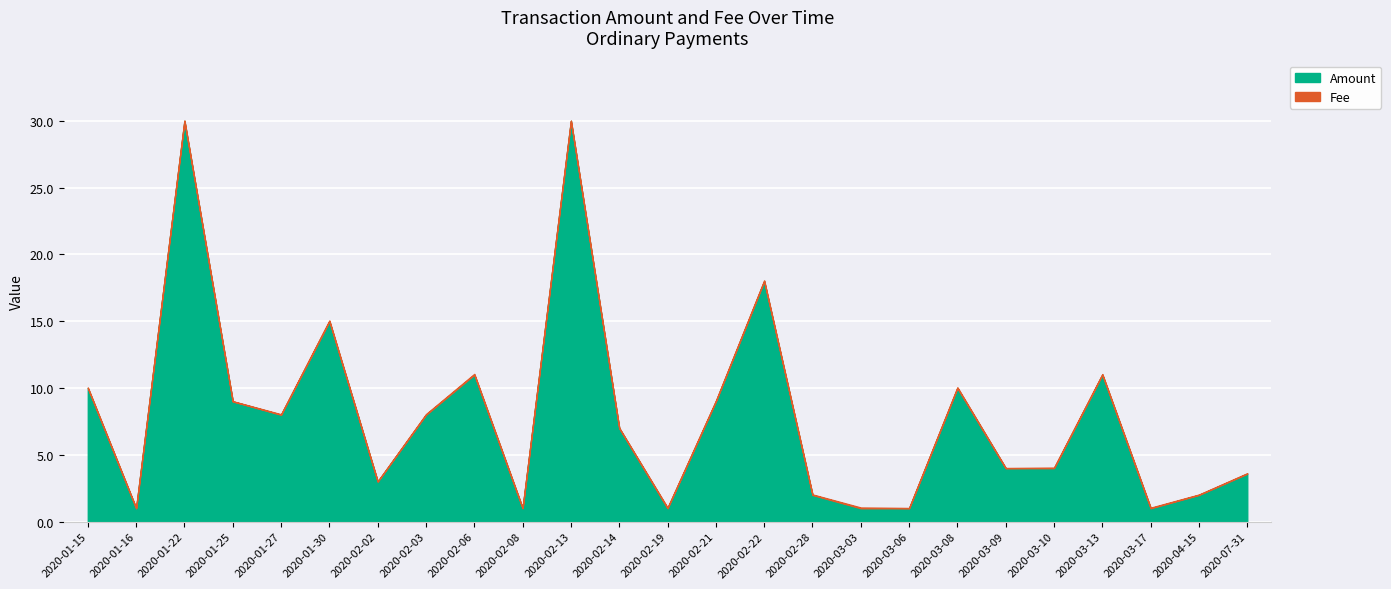

What is the label of the 17th point from the right?

2020-02-06